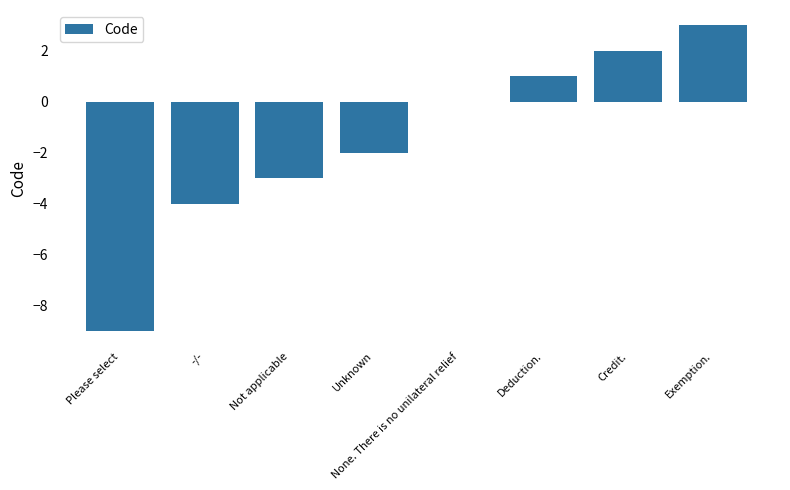

How many categories are shown in the chart?

8